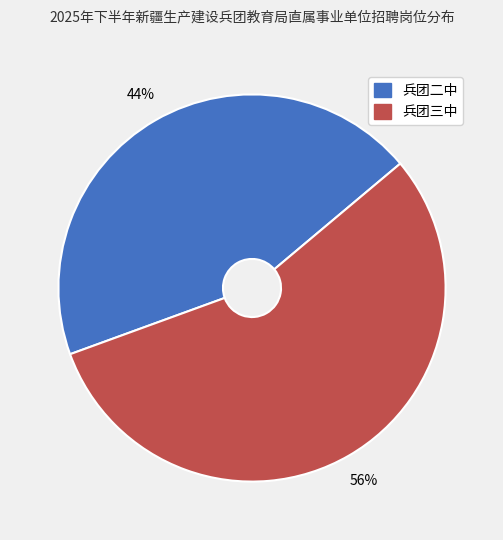

Is there a majority slice in this chart?

Yes